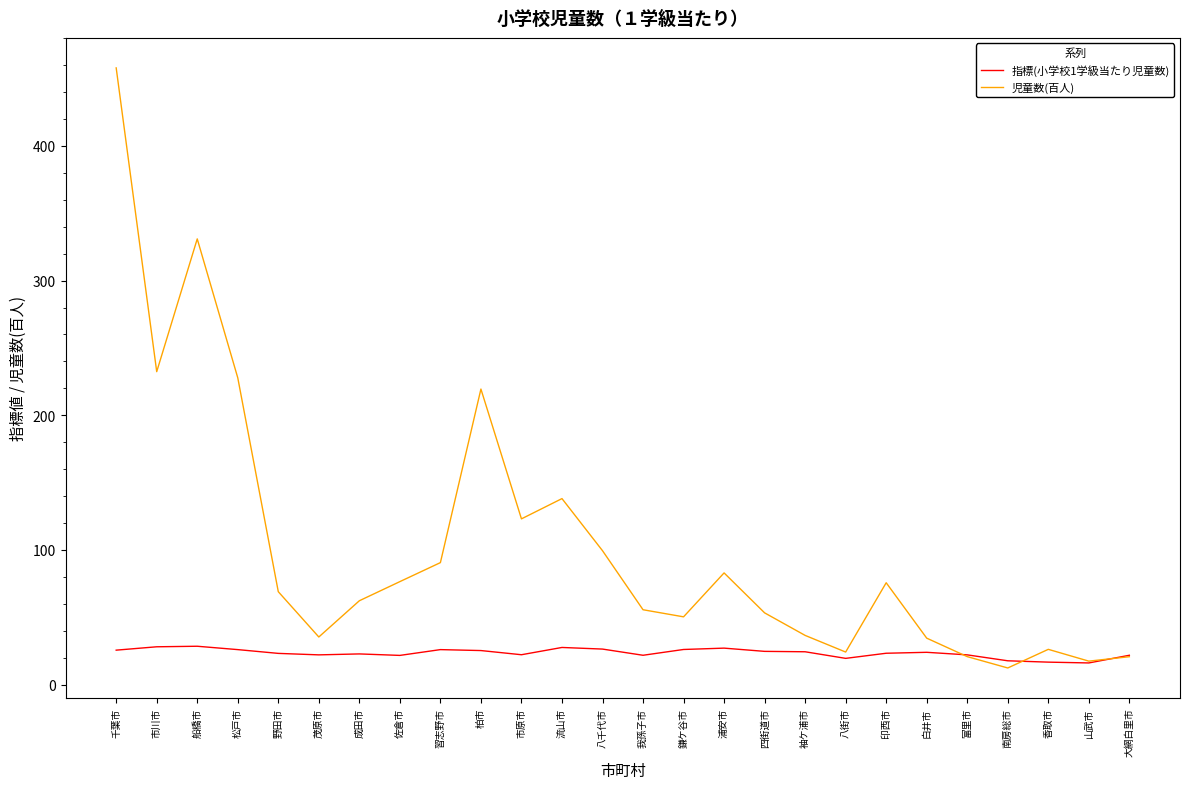

Where is the first local maximum for 児童数(百人)?

船橋市